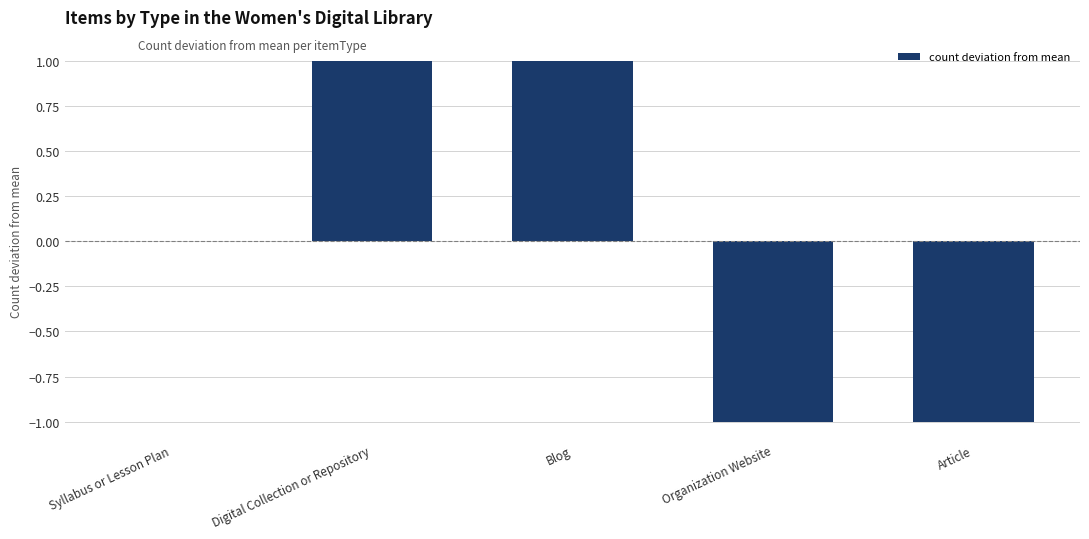

The chart shows a value of -1 at Article. True or false?

True